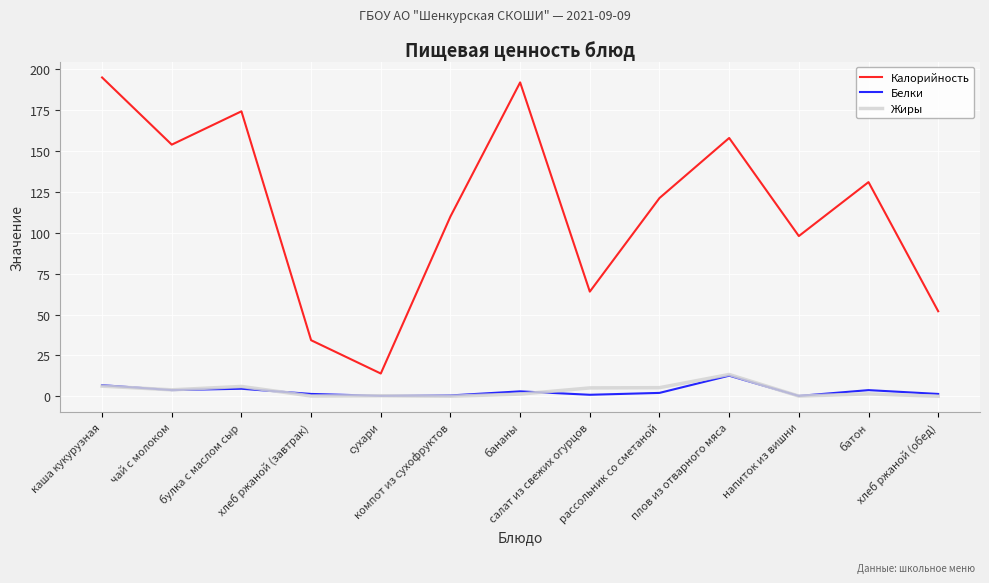

What is the minimum value for Калорийность?

13.9